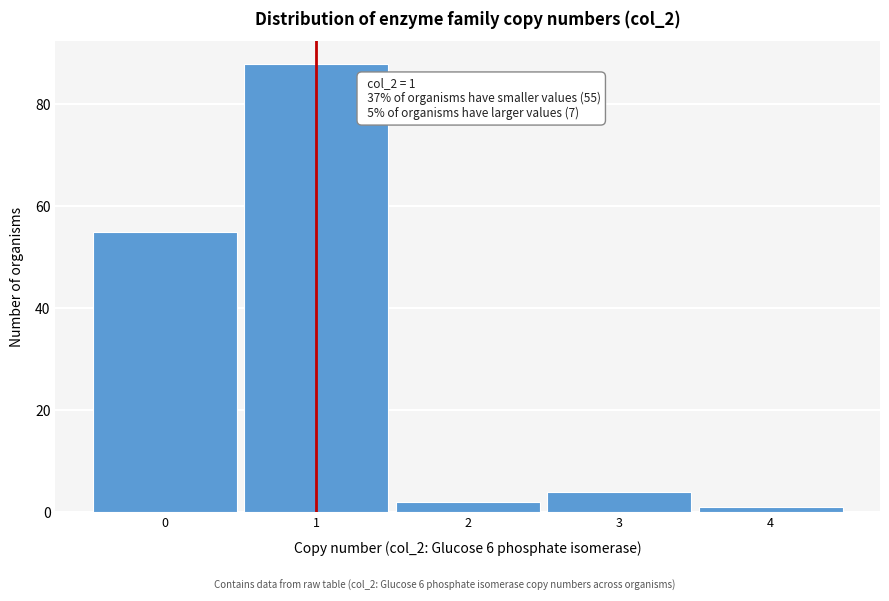

Reading right to left, list all the values displayed in this chart.

4=1	3=4	2=2	1=88	0=55